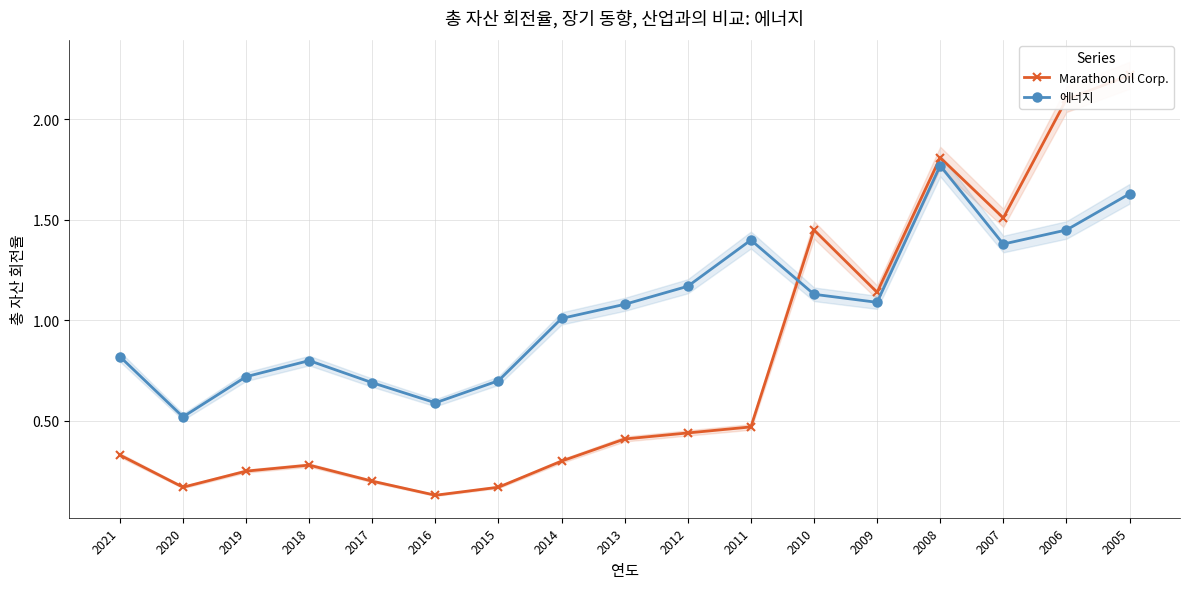

Where is 에너지 nearest to the value 1?

2014